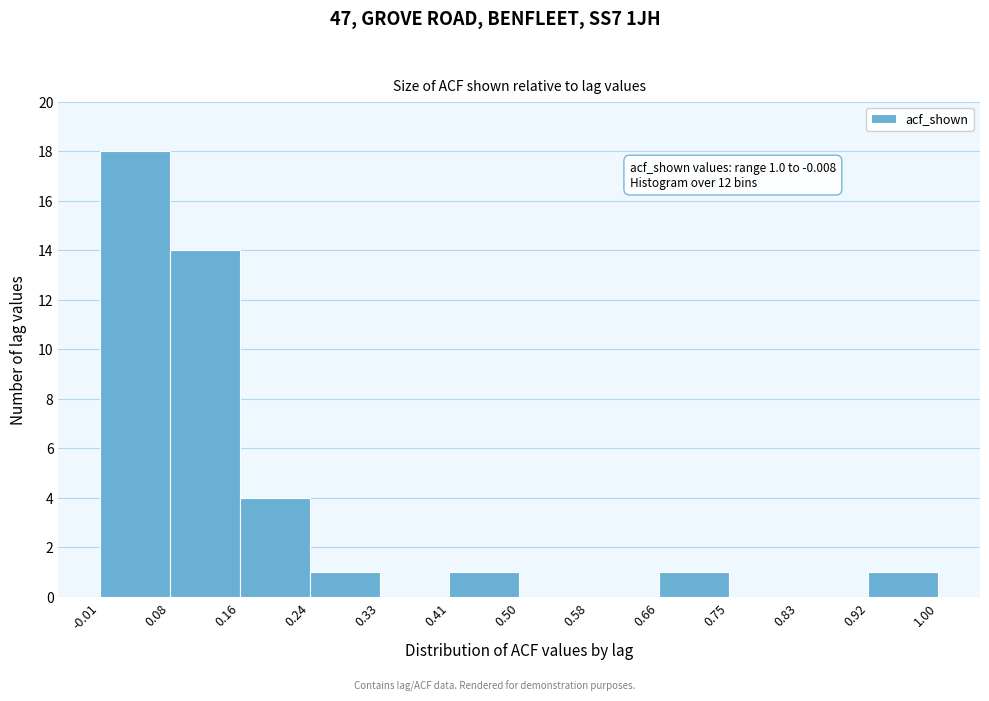

Which range on the x-axis has the tallest bar?

-0.01 to 0.08